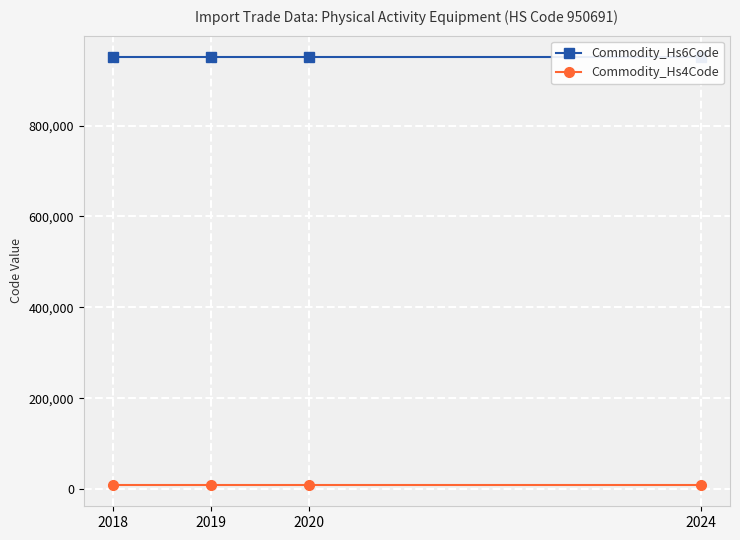

True or false: Commodity_Hs4Code has a value of 5358 at 2019.

False